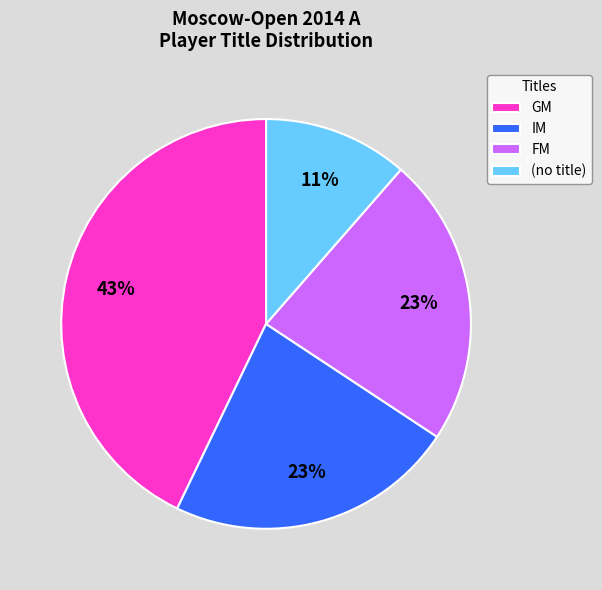

To the nearest percent, what portion does IM represent?

23%